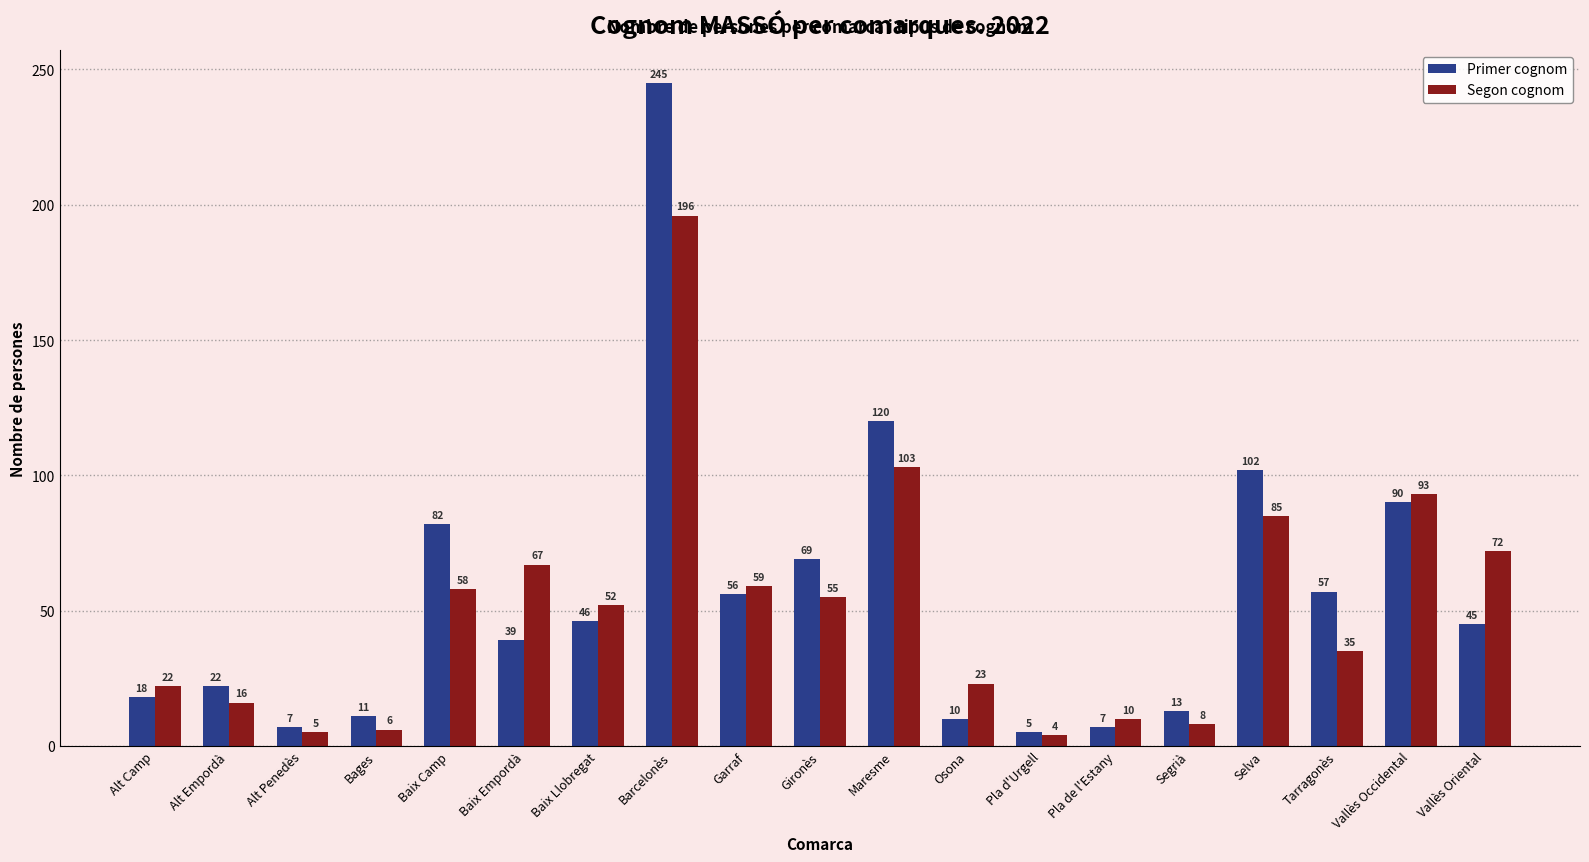

True or false: Primer cognom has a value of 45 at Vallès Oriental.

True